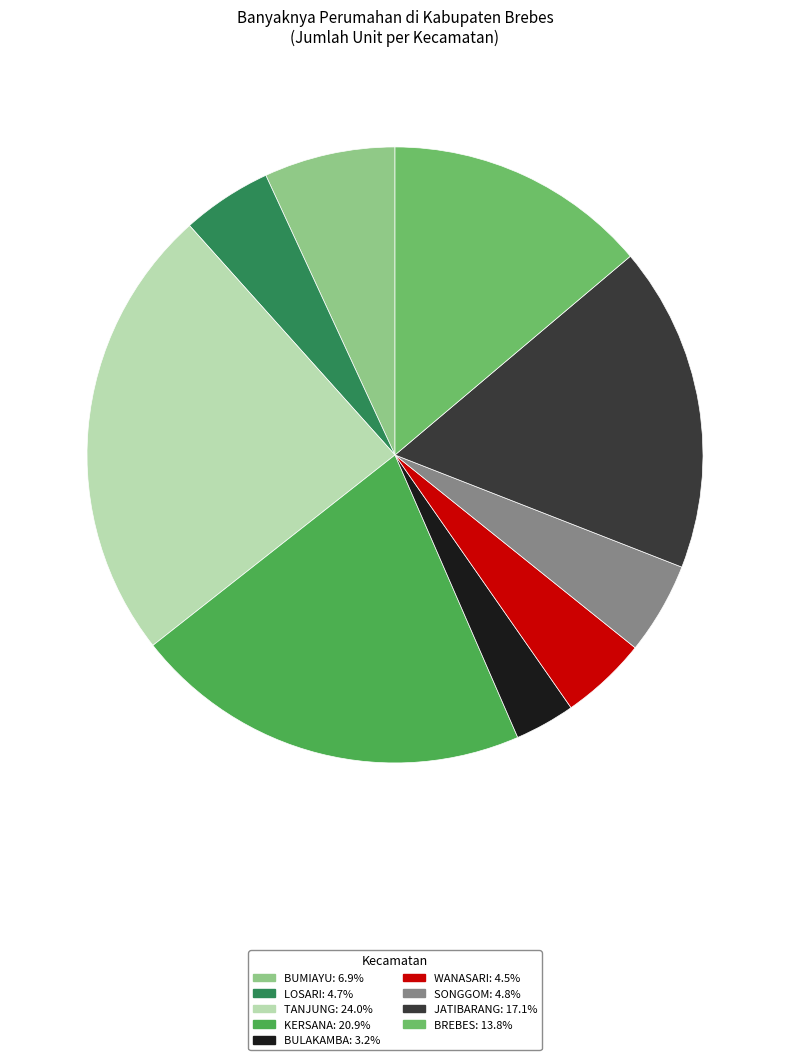

Is there any slice that represents more than half of the pie?

No